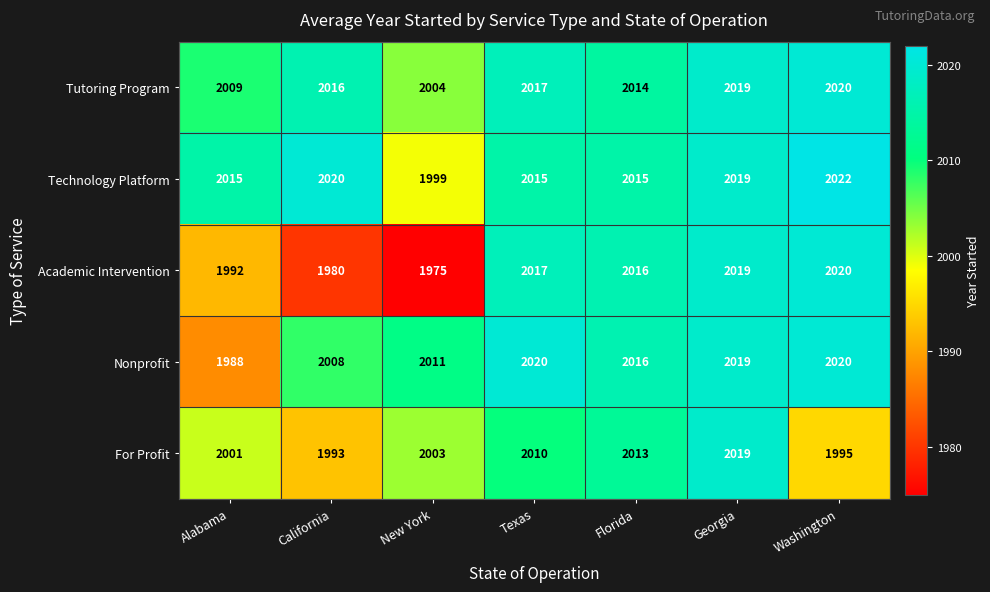

What is the difference between the Technology Platform values at Texas and Georgia?

4